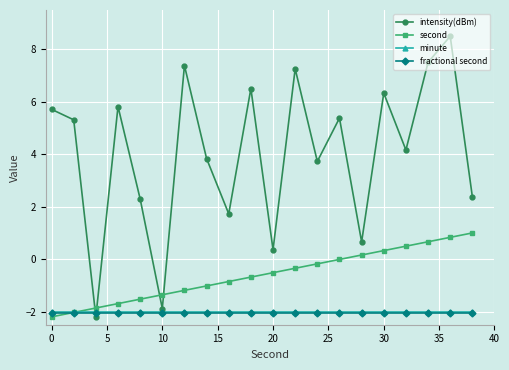

What is the sum of all minute values?

-40.0